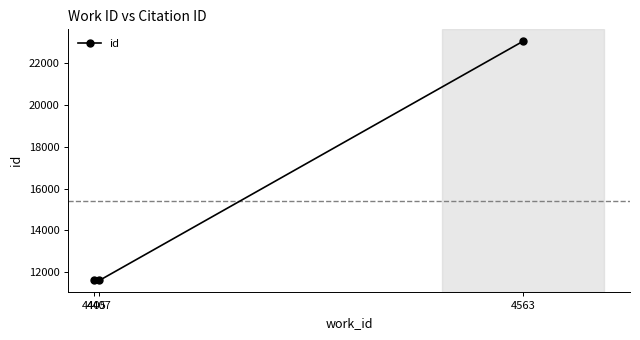

The chart shows a value of 11604 at 4405. True or false?

True